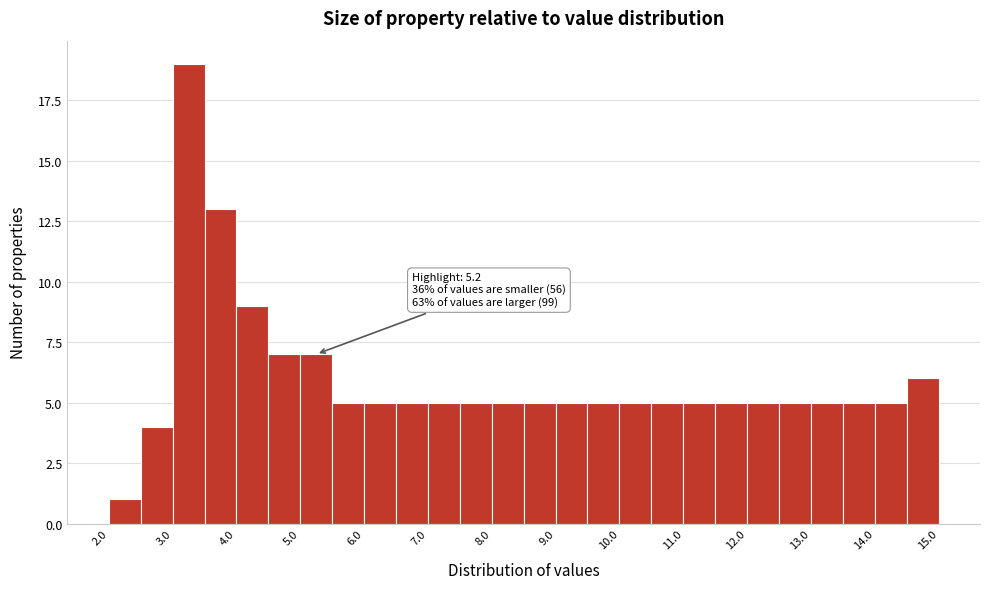

Which range on the x-axis has the tallest bar?

3.0 to 3.5